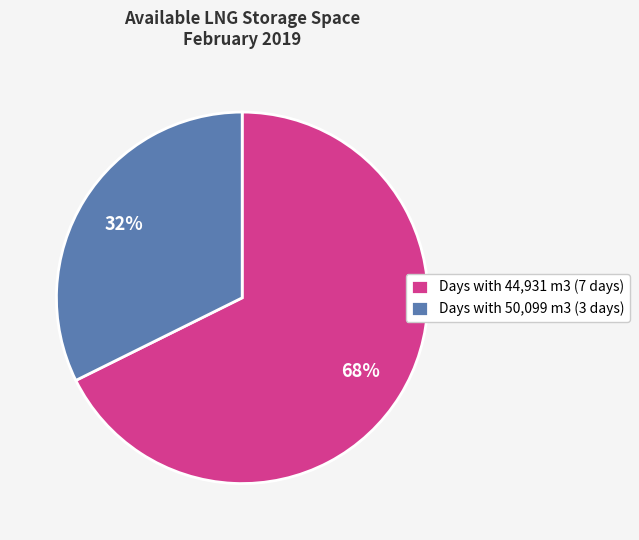

What is the largest slice in the pie chart?

Days with 44,931 m3 (7 days)